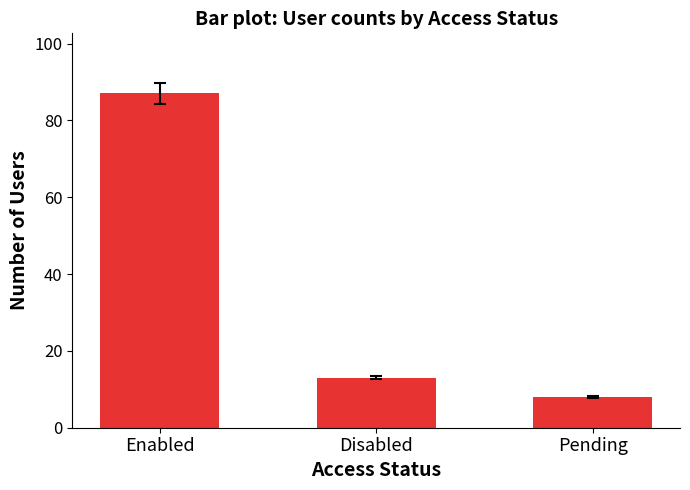

Rank the categories by value from highest to lowest.

Enabled, Disabled, Pending